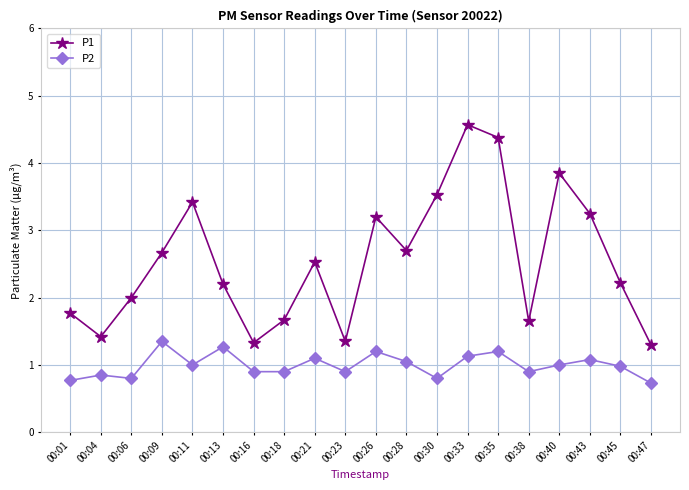

Which series has the largest range (max minus min)?

P1